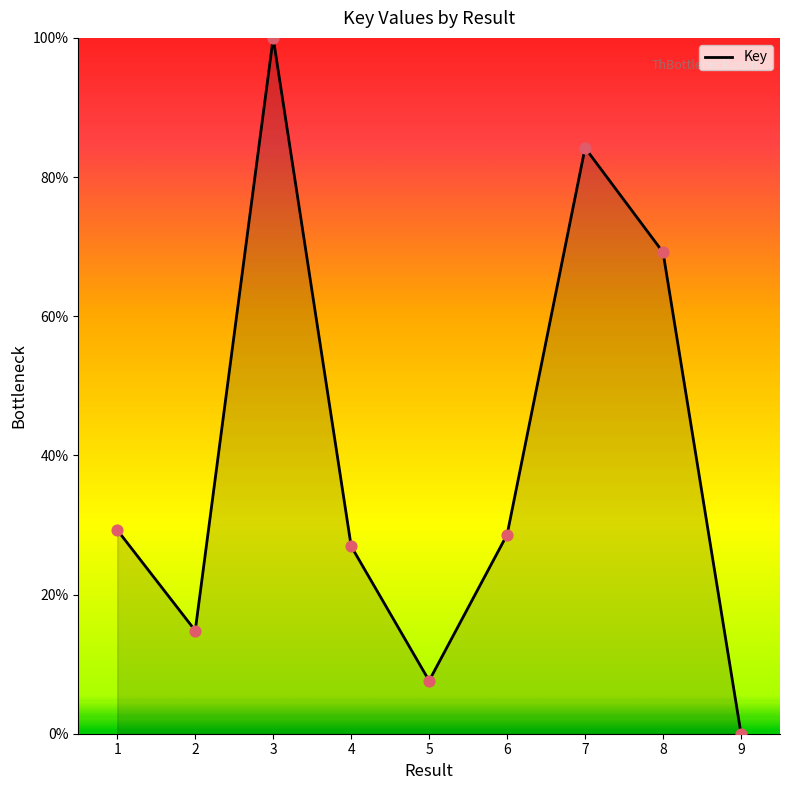

Between 2 and 6, which is larger?

6